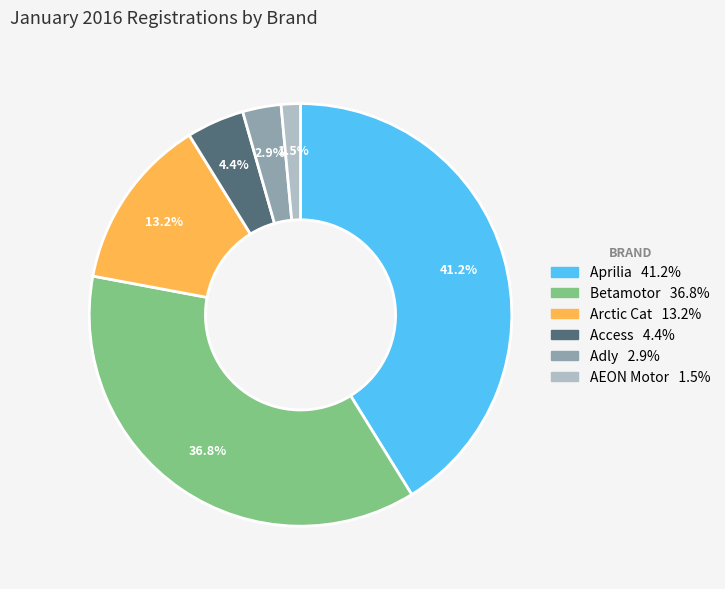

Does any single category account for the majority?

No